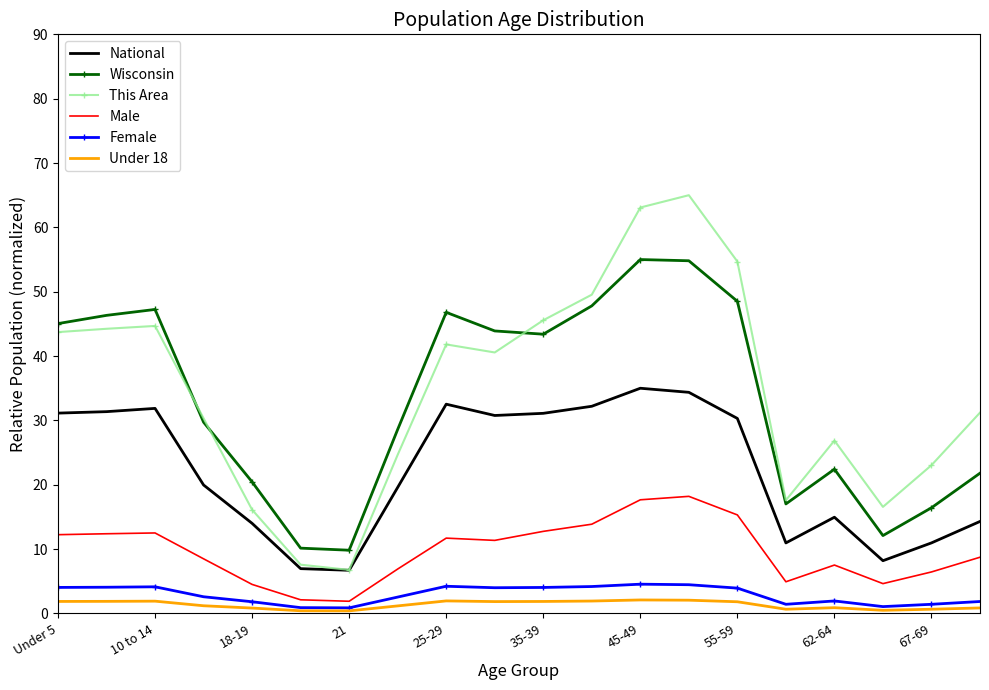

Which series has the widest spread of values?

This Area